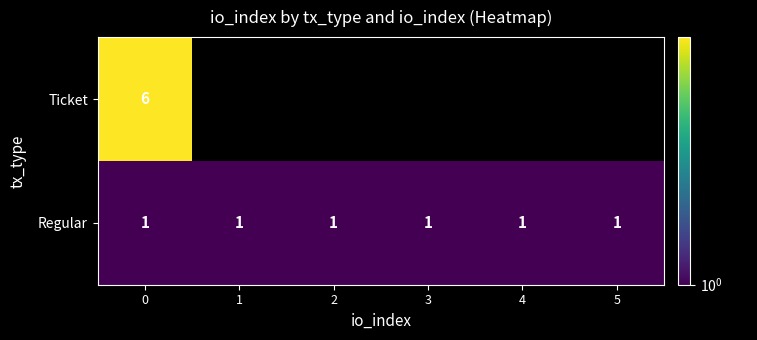

What is the maximum value for Regular?

1